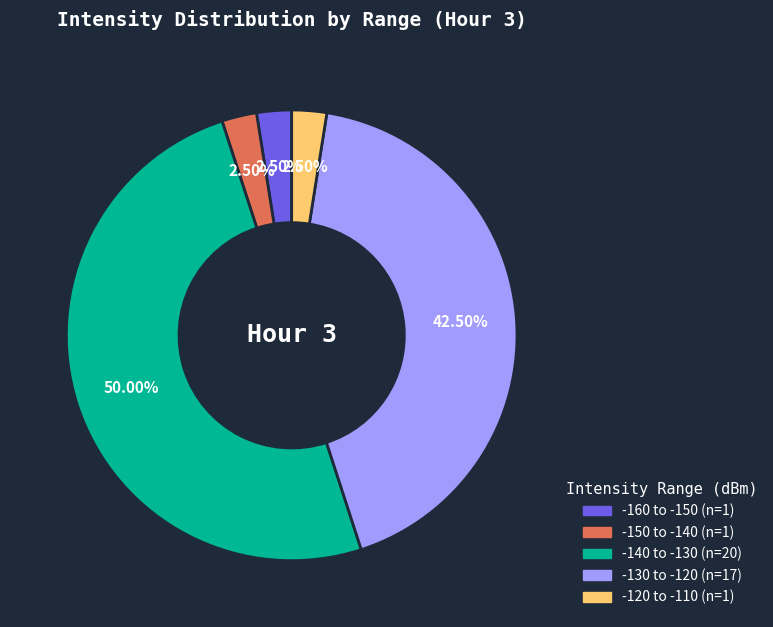

How many segments does this pie chart have?

5